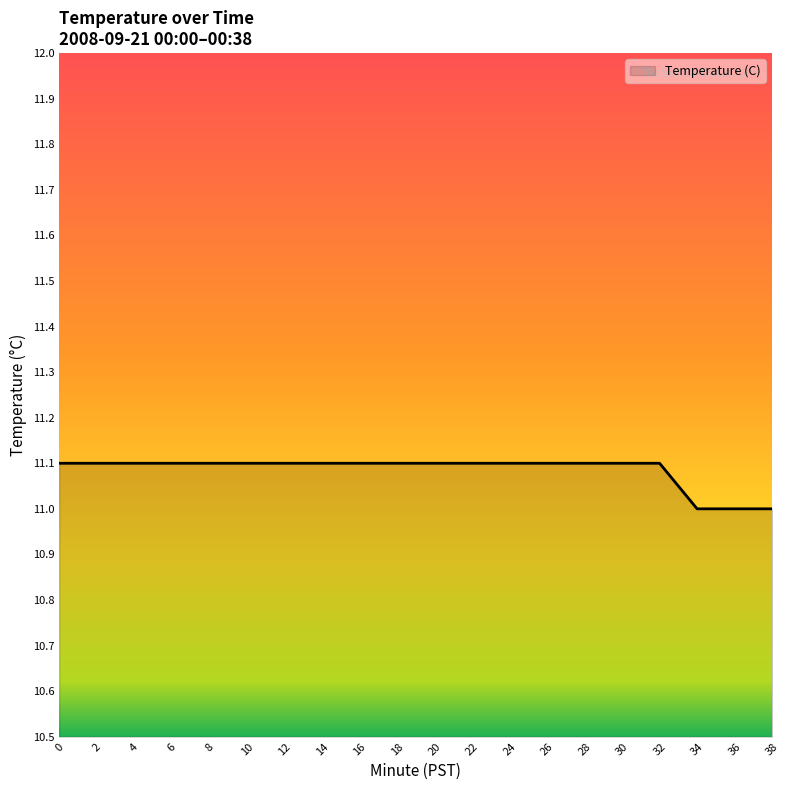

How many lines are shown in the chart?

1